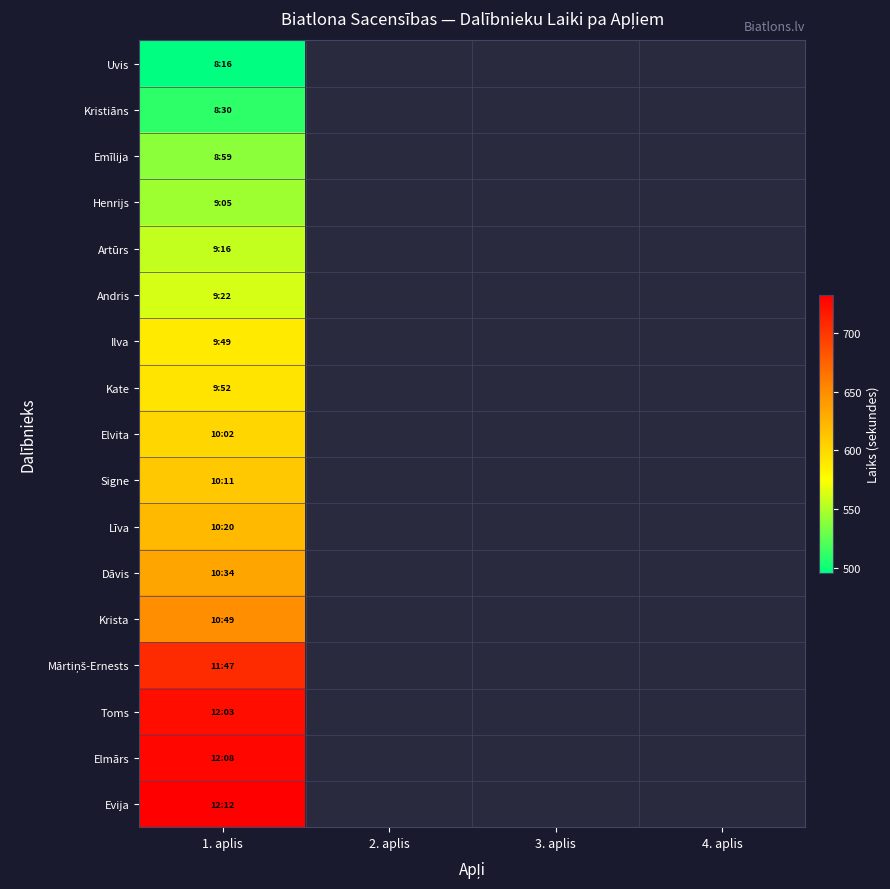

What is the difference between the highest and lowest values at 1. aplis?

236.0